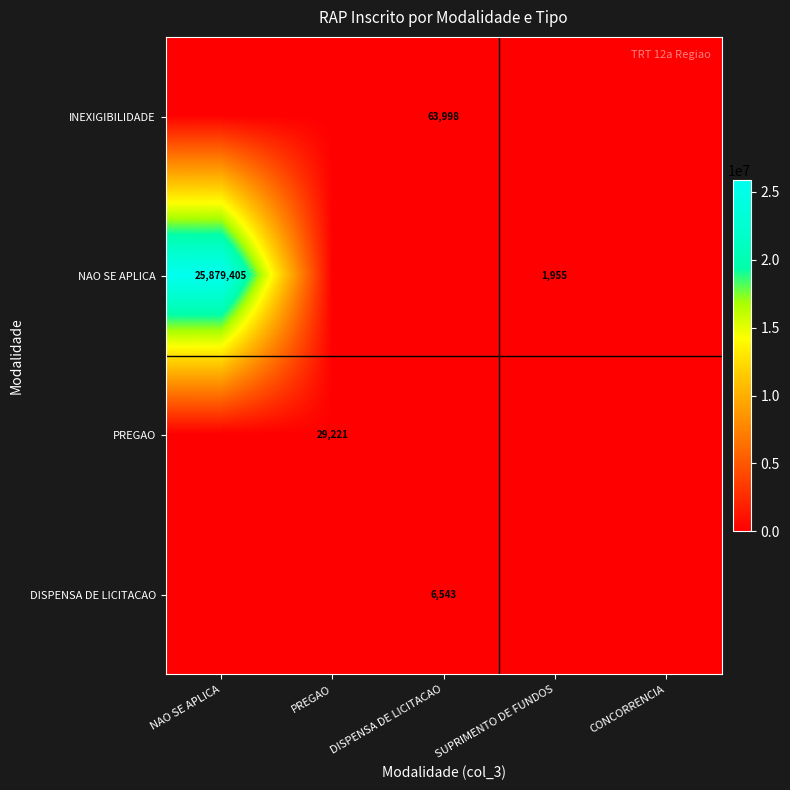

The value of INEXIGIBILIDADE at DISPENSA DE LICITACAO is 17981. True or false?

False